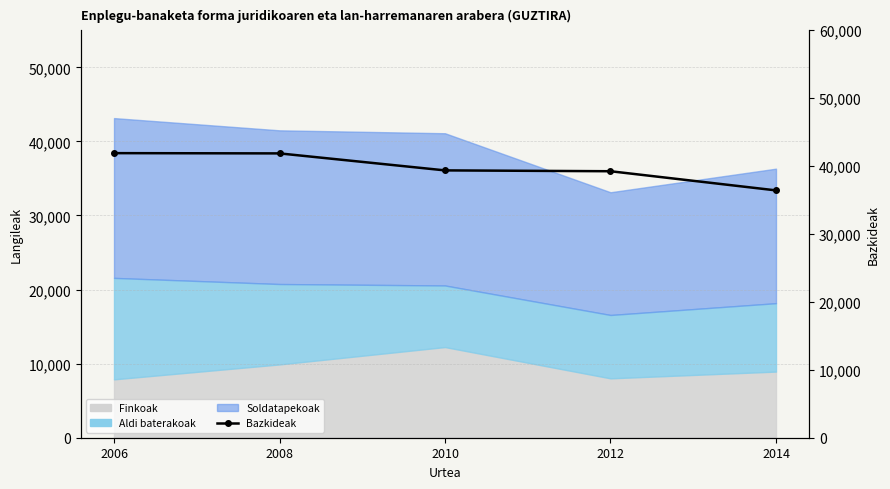

Where is the data nearest to the value 39164?

2012